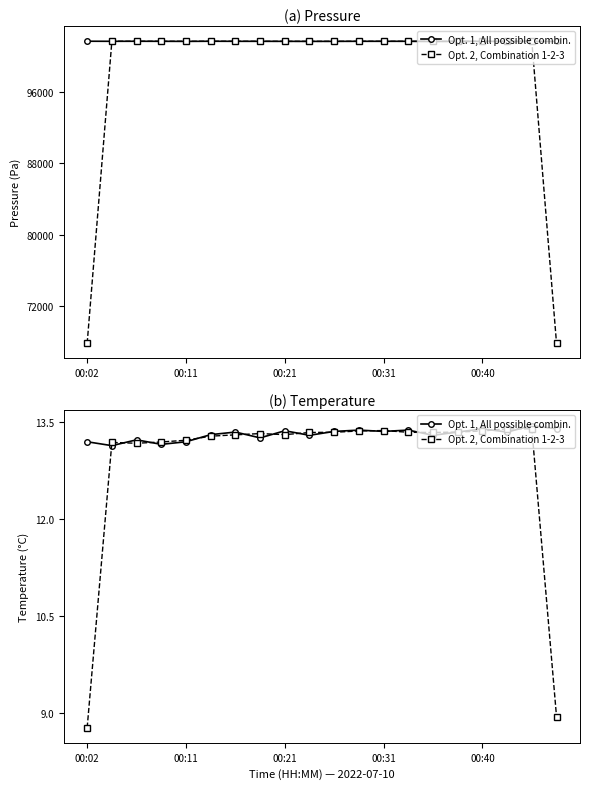

Where do Opt. 1, All possible combin. and Opt. 2, Combination 1-2-3 first cross each other?

00:02 and 00:11